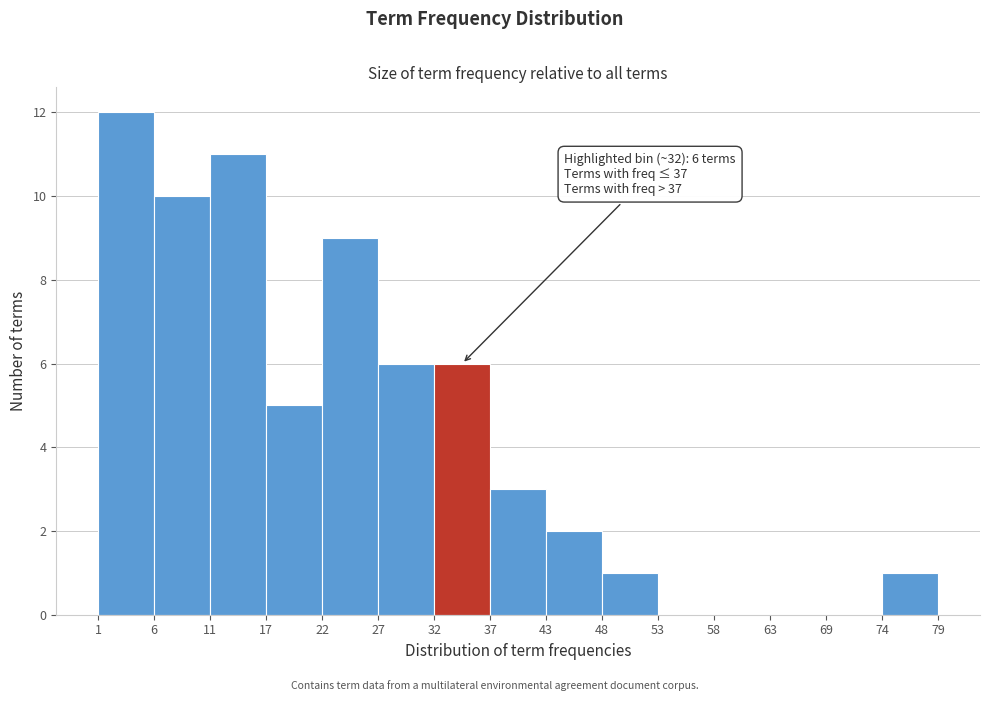

Over which range of the x-axis is the bar tallest?

1 to 6